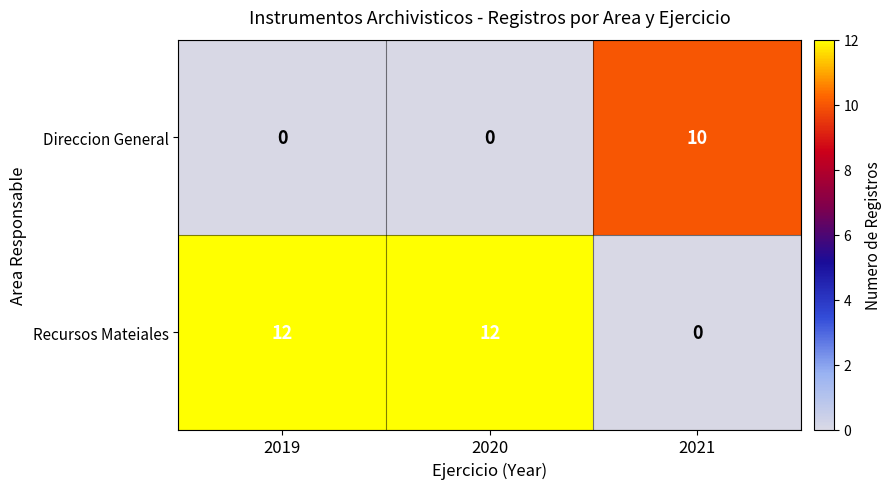

What is the greatest value displayed?

12